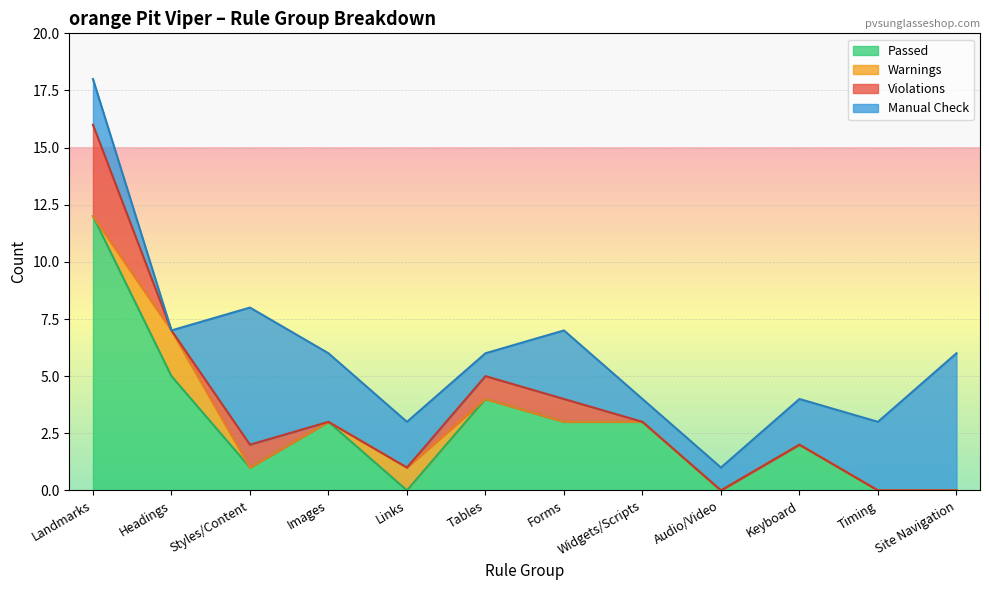

Which series has the largest total across all categories?

Manual Check